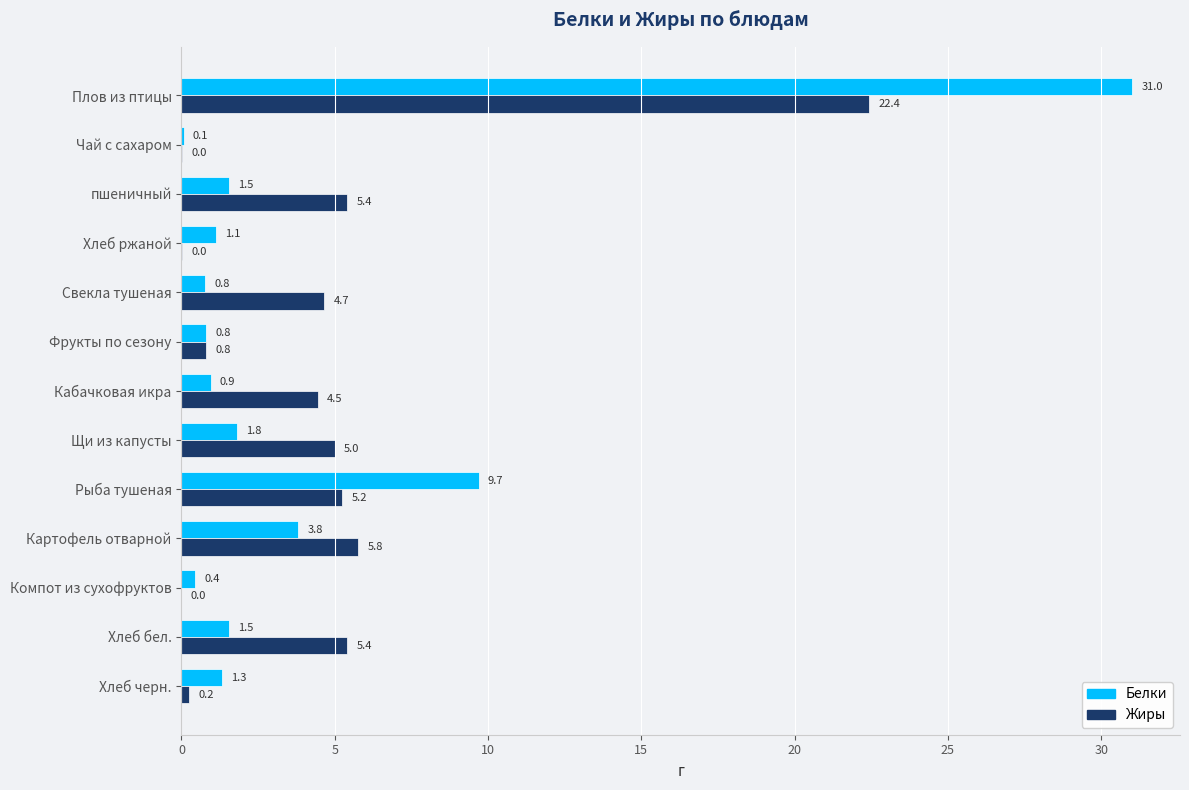

How many data points in Белки are above 1?

8